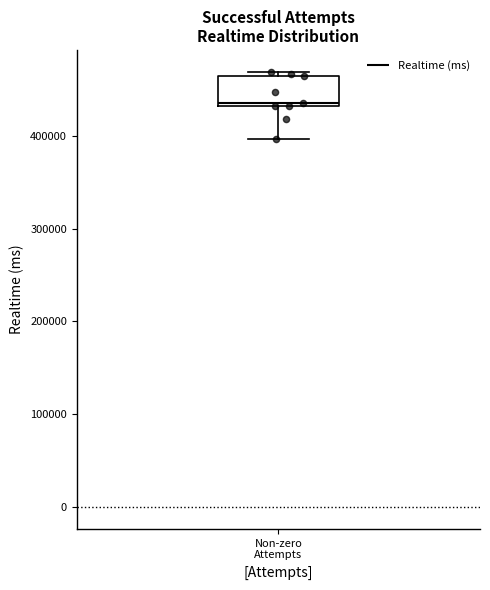

Where does the lower whisker of the box for Non-zero Attempts end on the y-axis? The values are not printed on the chart, so give them approximately, as read against the axis.

400000